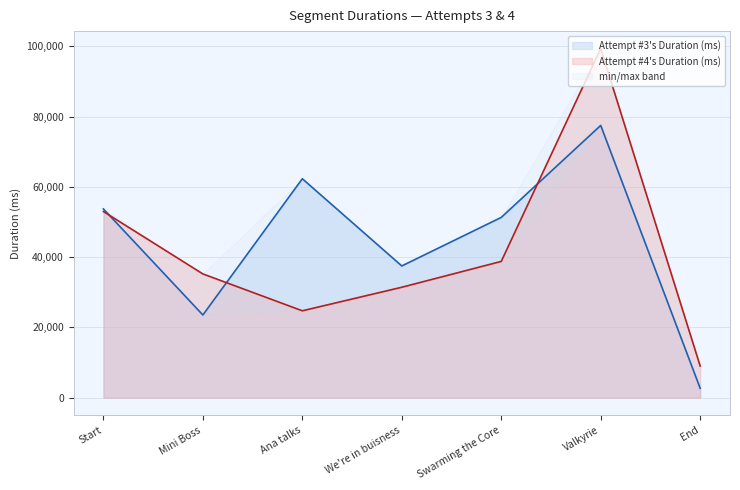

What is the value of the Attempt #4's Duration (ms) point at the 4th from the left?

31436